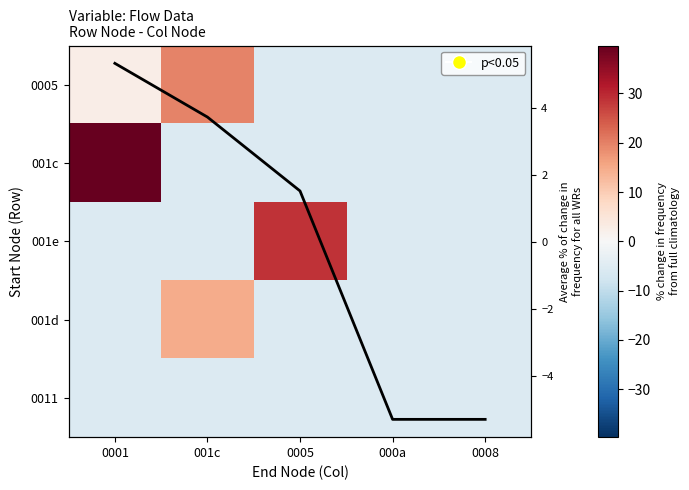

What is the sum of the 0005 values at 0005 and 001c?

14.4